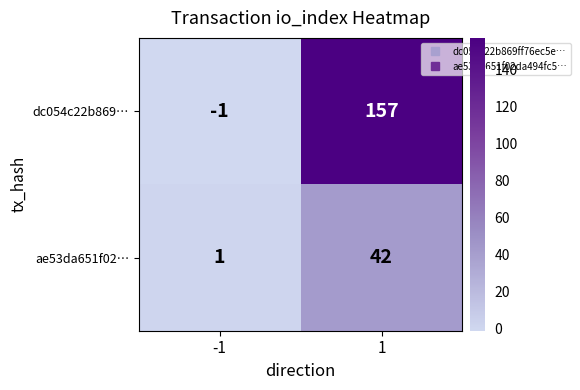

At 1, list the series in order from smallest to largest.

ae53da651f02…, dc054c22b869…